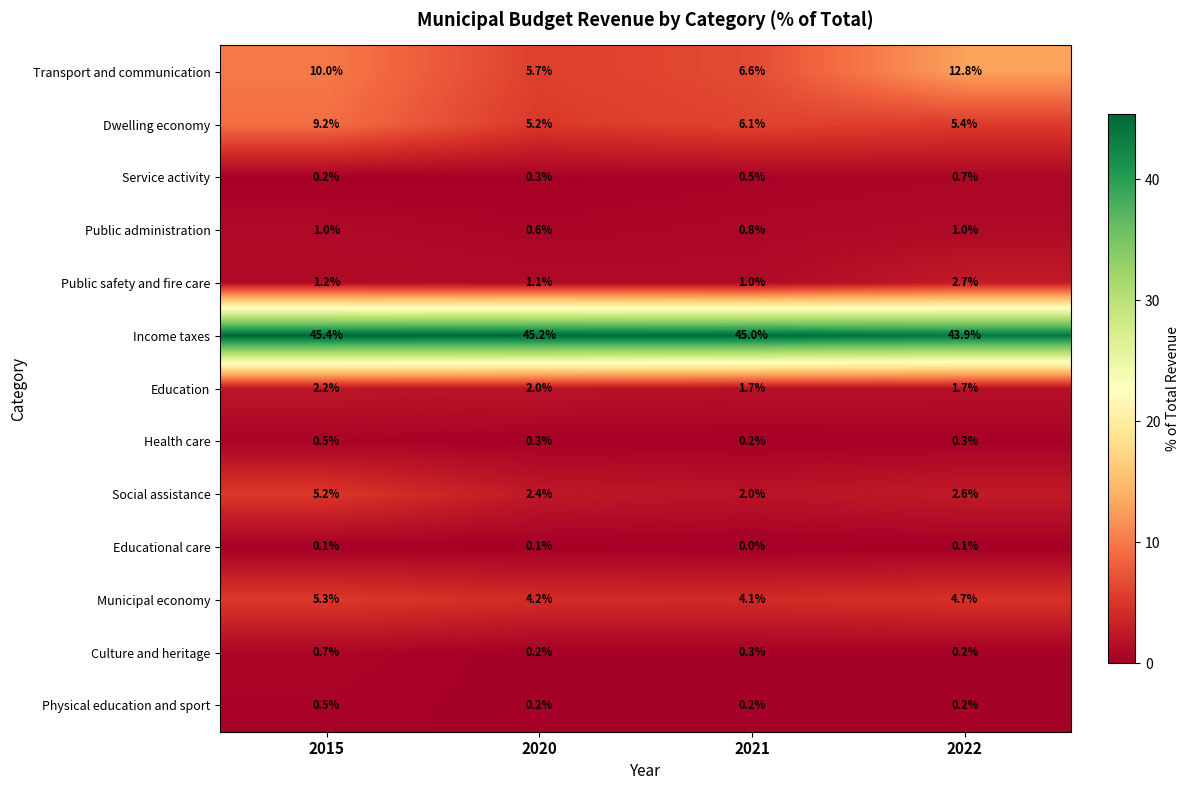

Which series has the widest spread of values?

Transport and communication